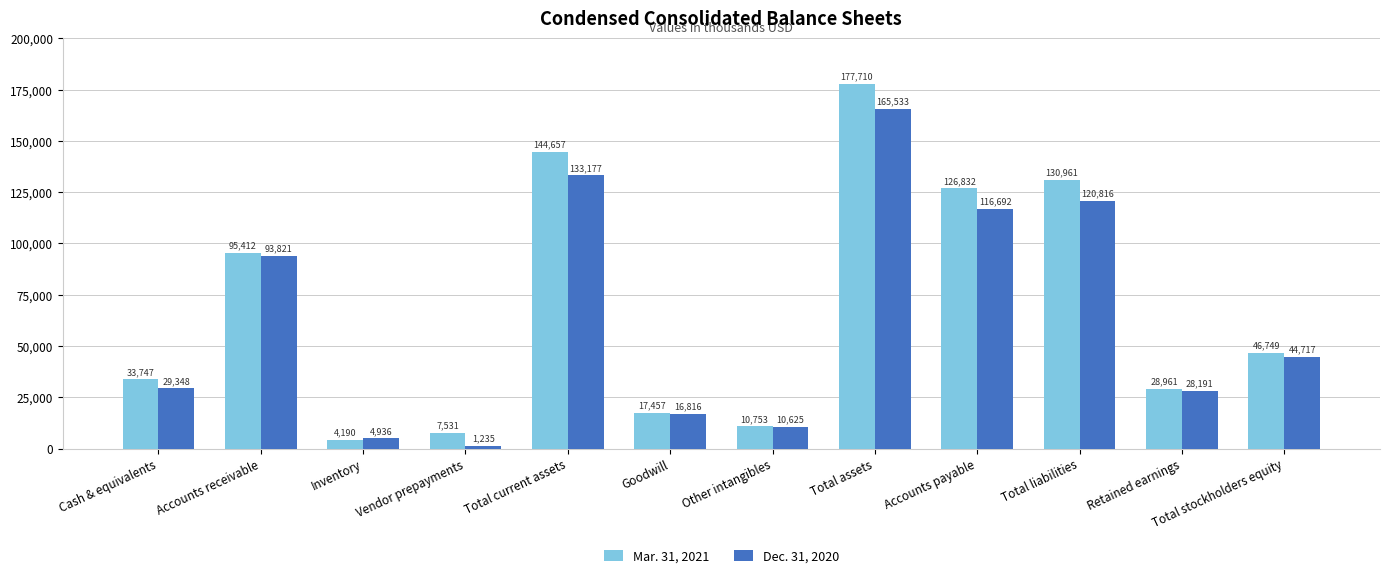

What is the difference between the maximum and minimum values in the Dec. 31, 2020 series?

164298